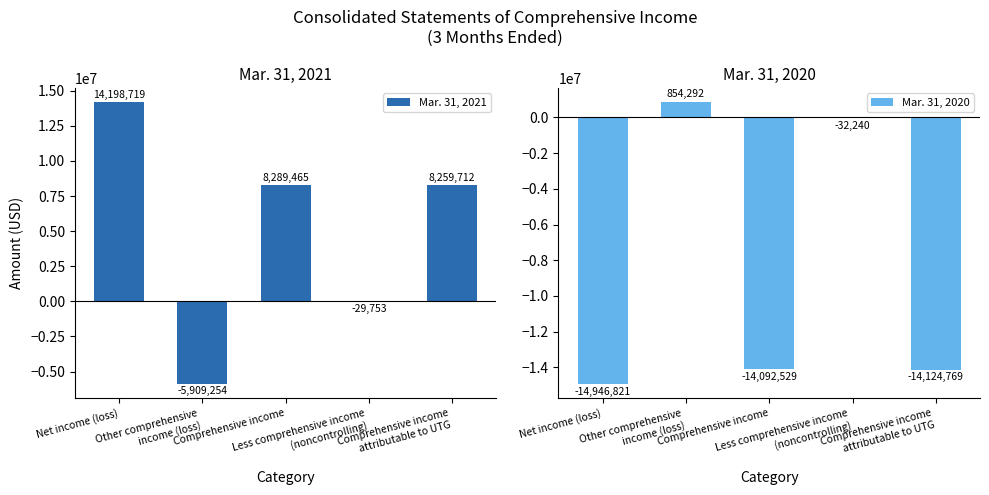

How many bars are there in total?

10